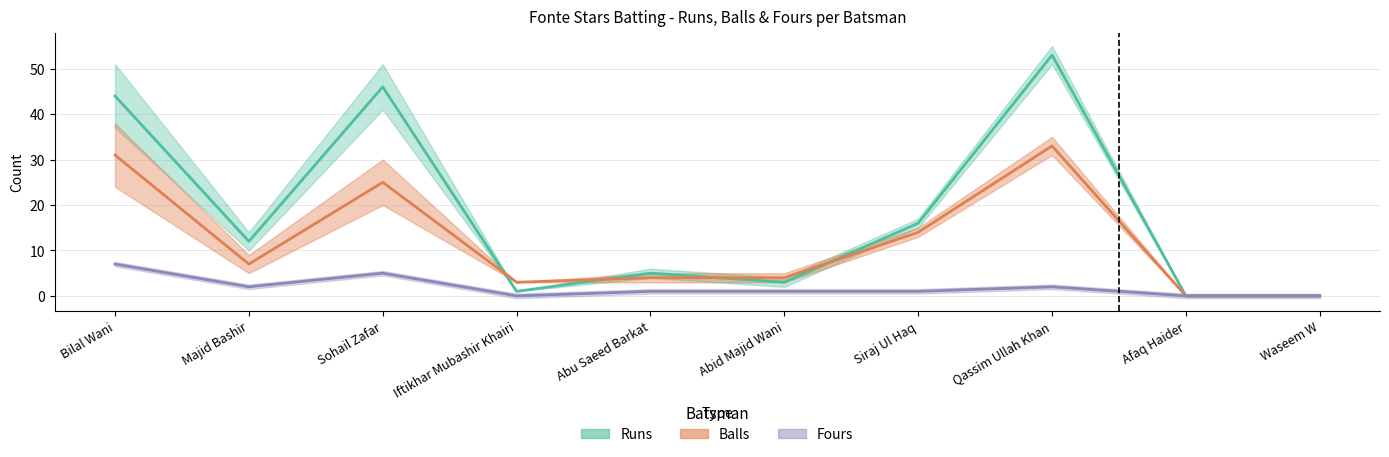

What are all the series names shown in the legend?

Runs, Balls, Fours